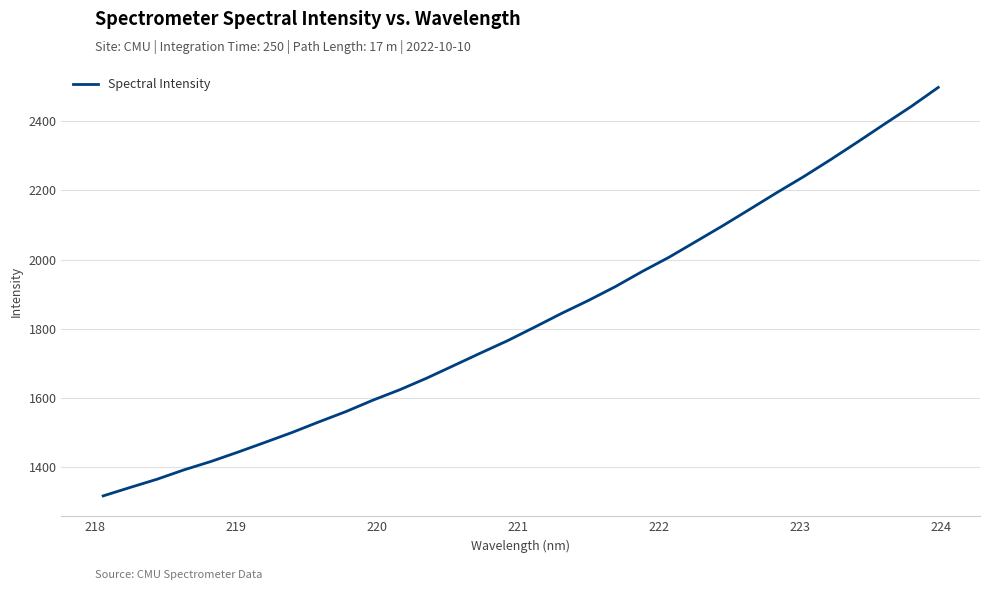

What is the average value?

1828.6